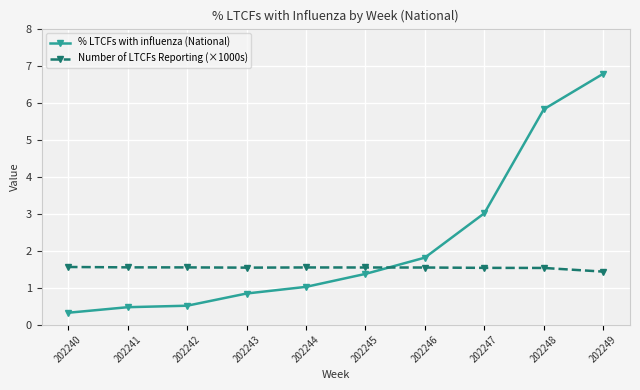

The Number of LTCFs Reporting (×1000s) series shows 1.6 at 202240. True or false?

True